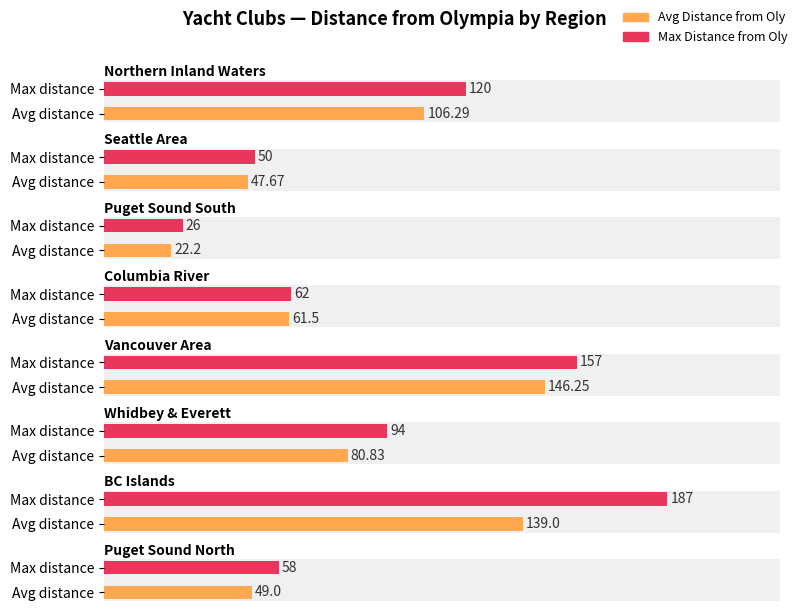

What is the change in value from Northern Inland Waters to Whidbey & Everett?

-26.0